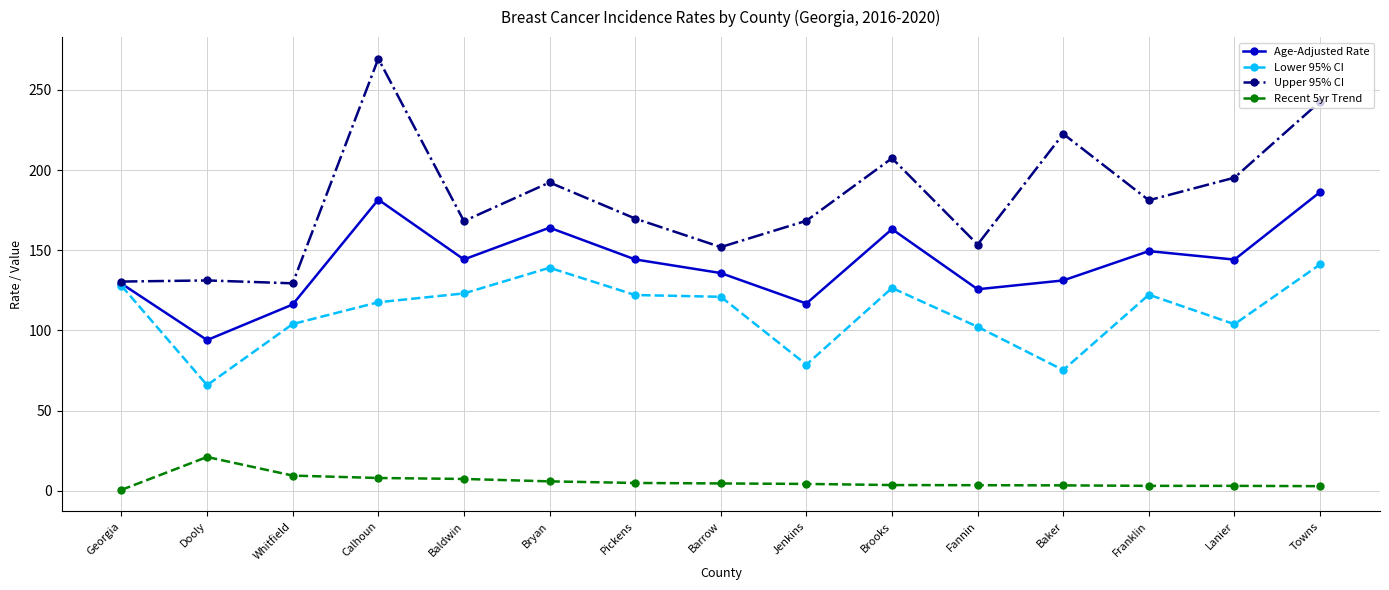

Is the value of Recent 5yr Trend at Whitfield greater than the value of Age-Adjusted Rate at Baldwin?

No